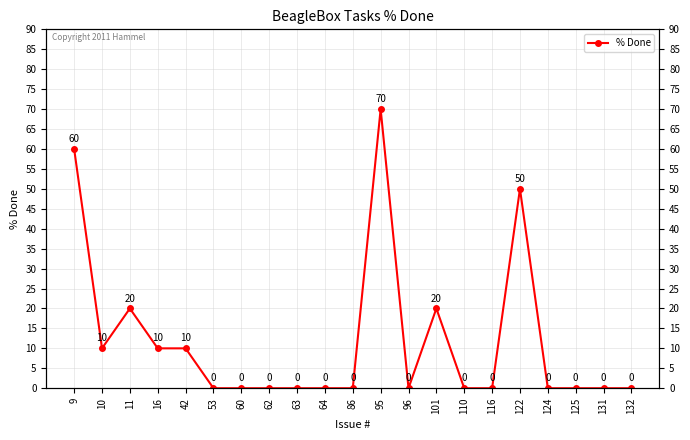

Rank the categories by value from highest to lowest.

95, 9, 122, 11, 101, 10, 16, 42, 53, 60, 62, 63, 64, 86, 96, 110, 116, 124, 125, 131, 132